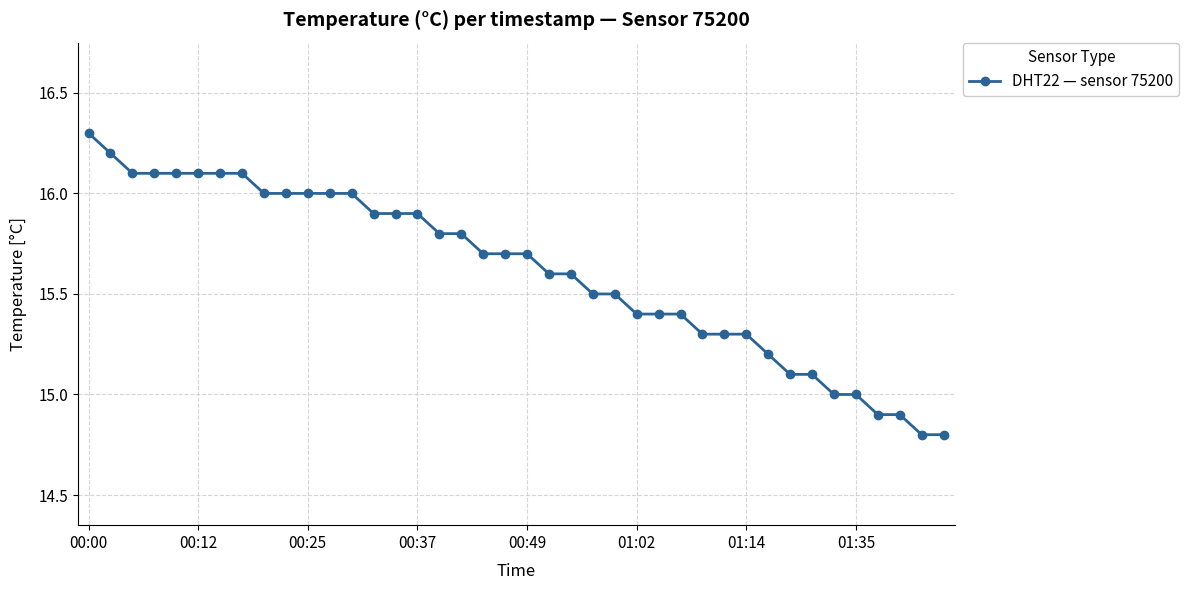

What is the average value?

15.6